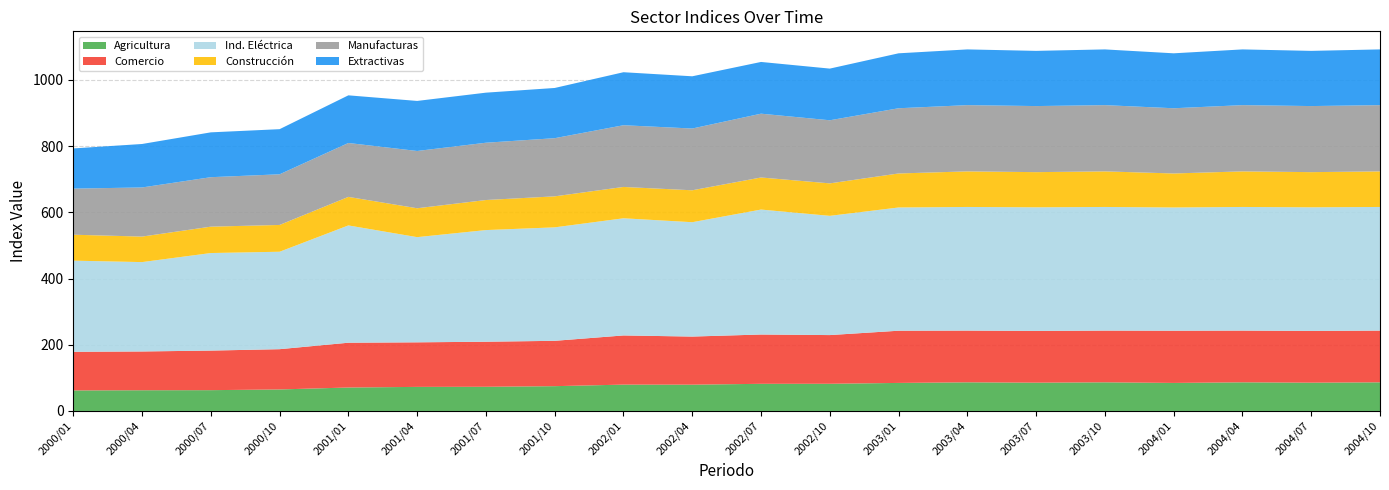

Reading right to left, list all the values displayed in this chart.

Agricultura: 86.5	85.4	86.5	84.7	86.5	85.4	86.5	84.7	82.1	82.0	79.4	79.5	74.9	73.0	72.7	70.8	64.9	62.8	62.5	62.0
Comercio: 156.2	156.3	156.2	157.7	156.2	156.3	156.2	157.7	147.1	148.9	145.3	148.5	136.9	136.1	134.6	135.3	121.6	119.5	117.1	116.7
Ind. Eléctrica: 373.4	373.4	373.4	372.2	373.4	373.4	373.4	372.2	360.1	377.4	345.4	353.9	342.7	337.2	317.7	354.3	294.3	294.6	269.9	275.3
Construcción: 107.4	106.2	107.4	102.7	107.4	106.2	107.4	102.7	98.1	96.9	96.4	94.6	93.6	90.8	87.2	86.2	80.9	79.6	77.1	78.3
Manufacturas: 200.1	199.6	200.1	197.0	200.1	199.6	200.1	197.0	190.6	192.7	186.6	186.4	175.7	173.1	173.0	162.8	153.0	149.4	148.4	139.3
Extractivas: 168.3	166.7	168.3	166.0	168.3	166.7	168.3	166.0	156.0	156.3	157.8	160.1	151.7	151.2	151.2	143.9	136.3	135.4	131.3	121.4